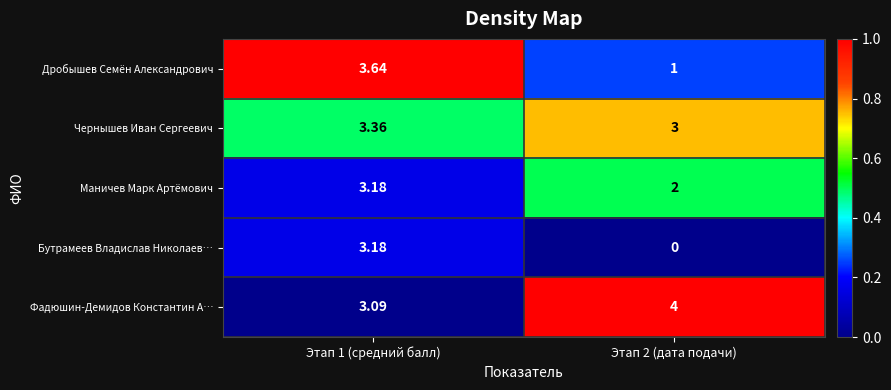

Rank the series at Этап 2 (дата подачи) from lowest to highest value.

Бутрамеев Владислав Николаев…, Дробышев Семён Александрович, Маничев Марк Артёмович, Чернышев Иван Сергеевич, Фадюшин-Демидов Константин А…